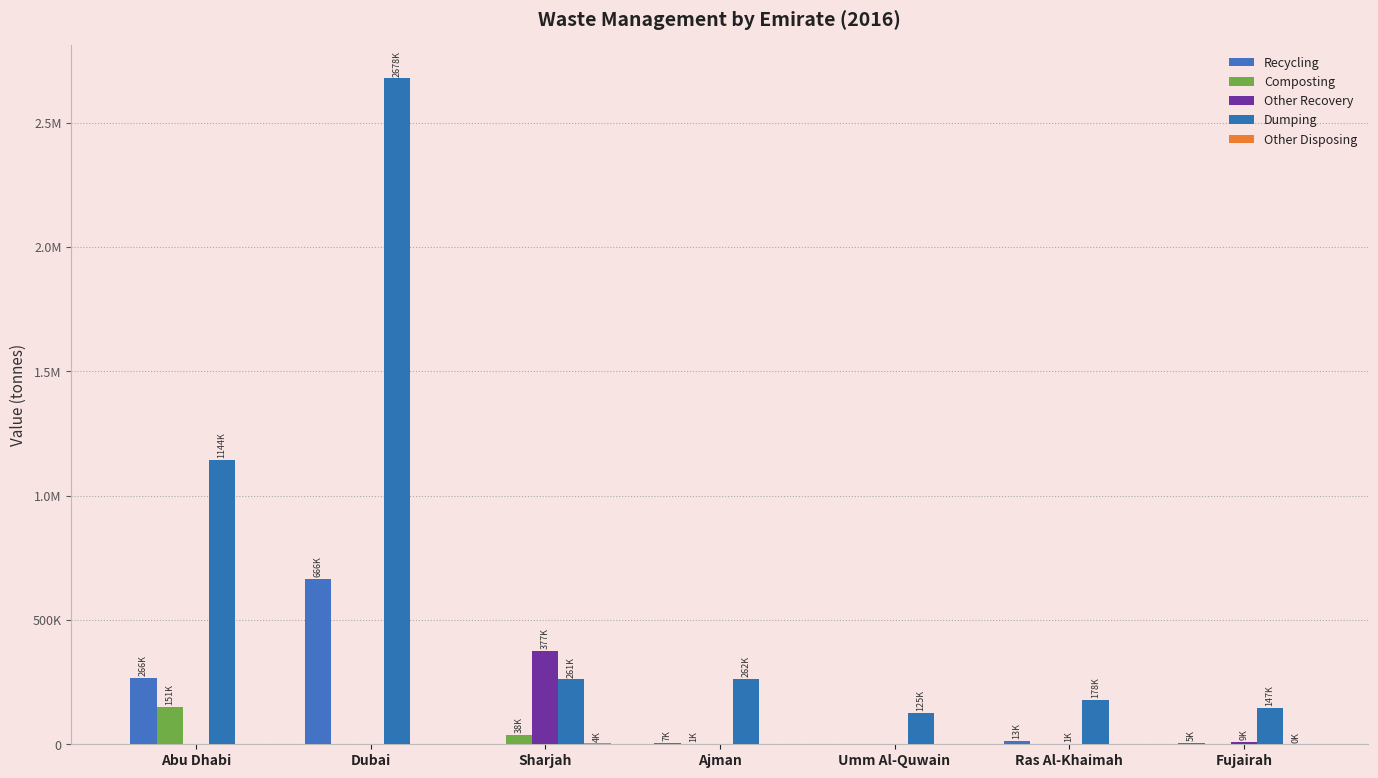

Are the bars horizontal?

No